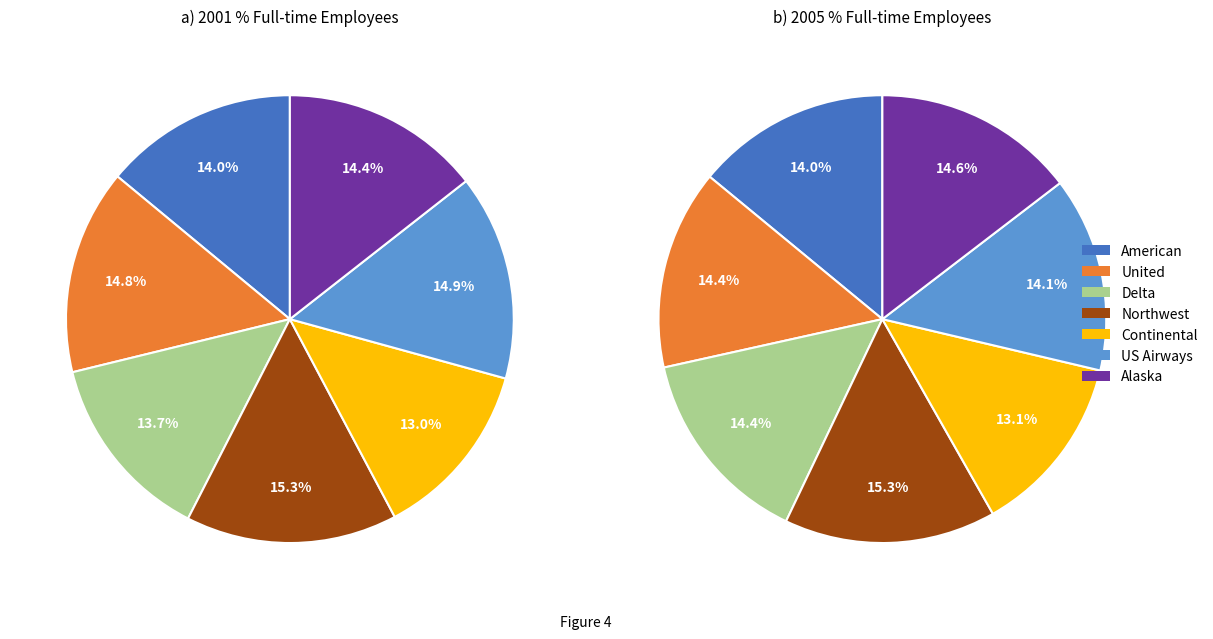

To the nearest percent, what is the average slice percentage?

14%